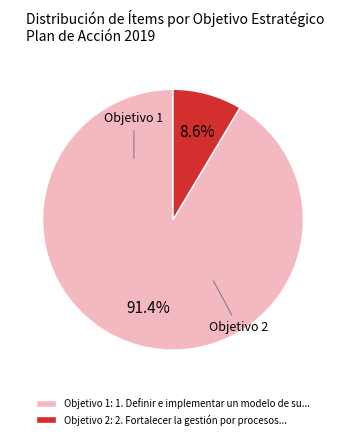

Which has a higher value, Objetivo 2: 2. Fortalecer la gestión por procesos... or Objetivo 1: 1. Definir e implementar un modelo de su...?

Objetivo 1: 1. Definir e implementar un modelo de su...